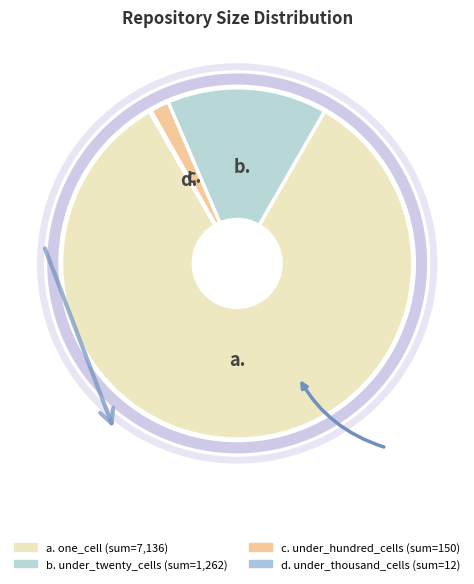

True or false: 6 accounts for 3% of the total.

False